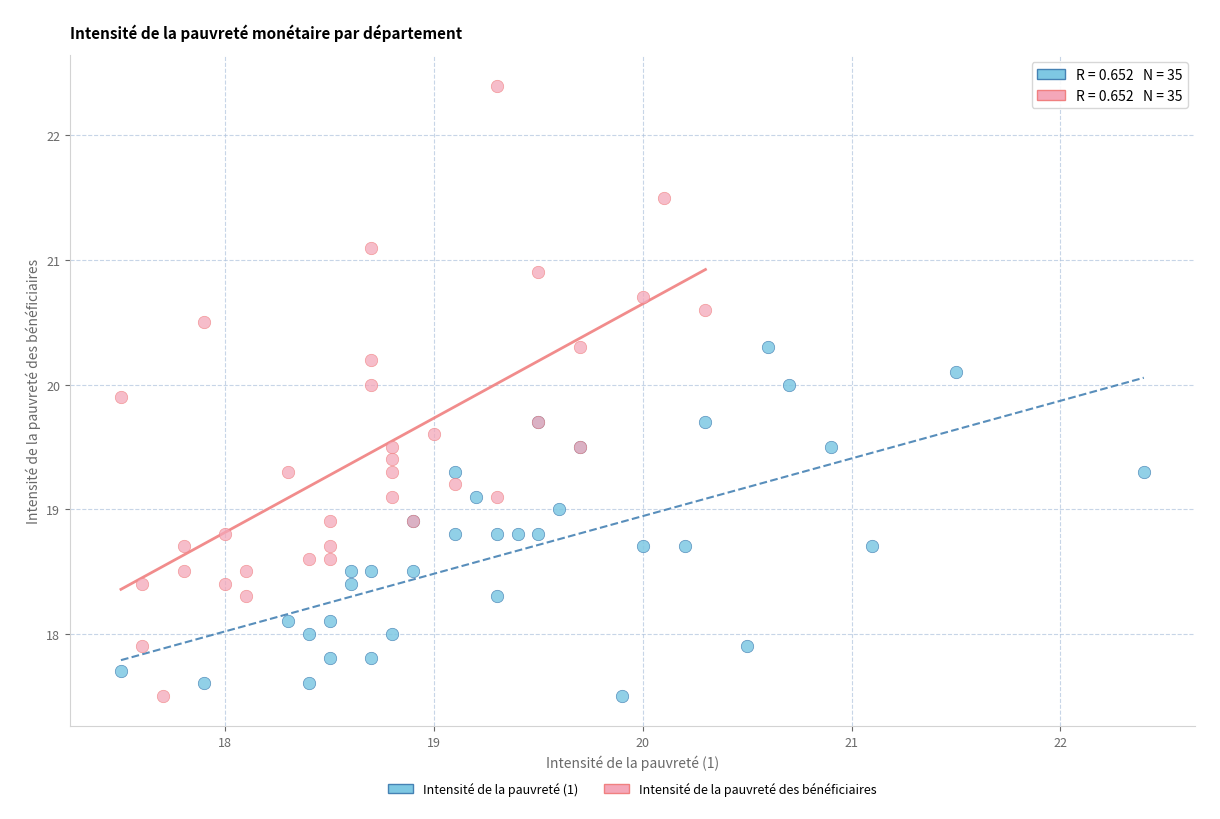

What are all the series names shown in the legend?

Intensité de la pauvreté (1), Intensité de la pauvreté des bénéficiaires